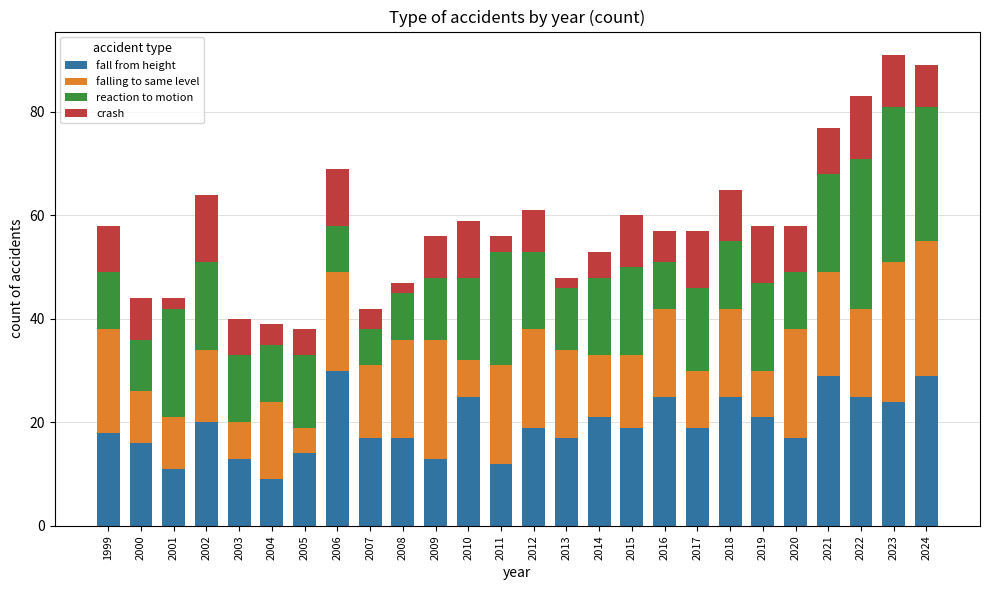

How many bars are there in total?

26